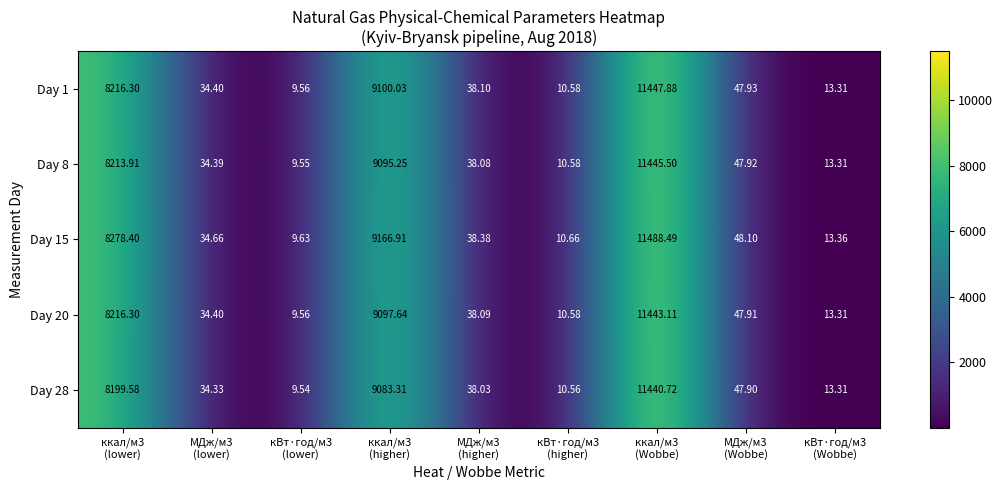

How many data points in Day 15 are less than 38?

4